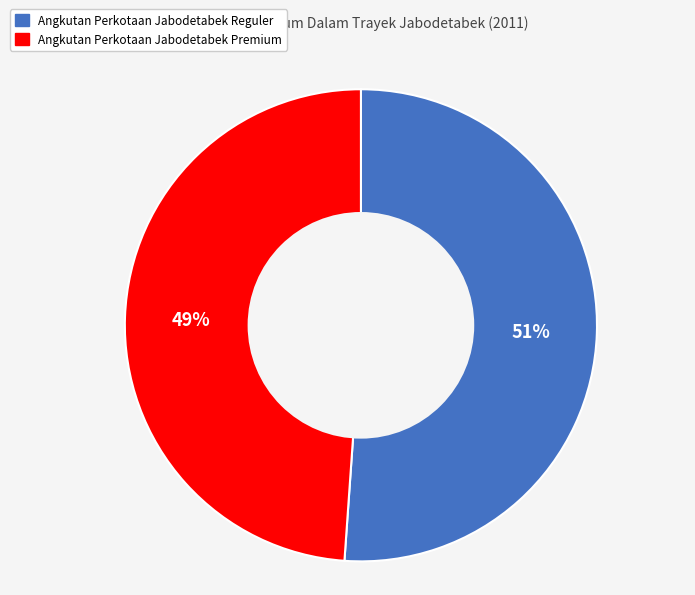

To the nearest percent, what percentage of the pie is Angkutan Perkotaan Jabodetabek Premium?

49%